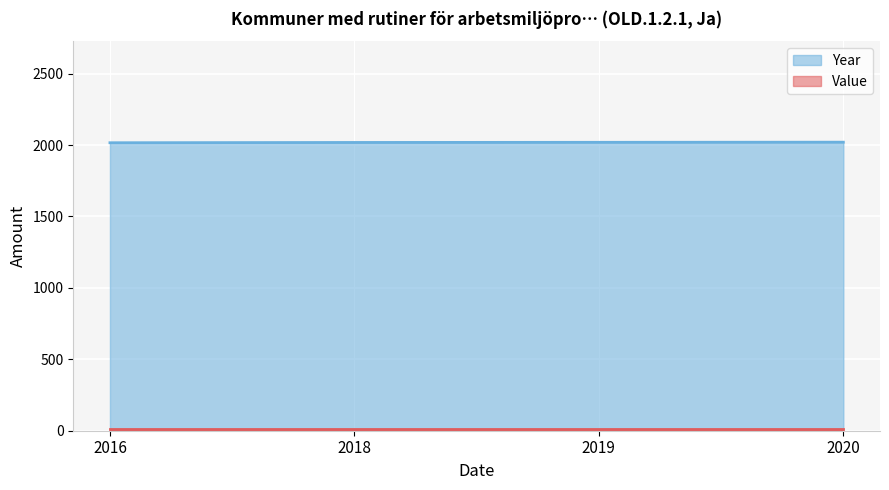

Read the value at 2020.

2020